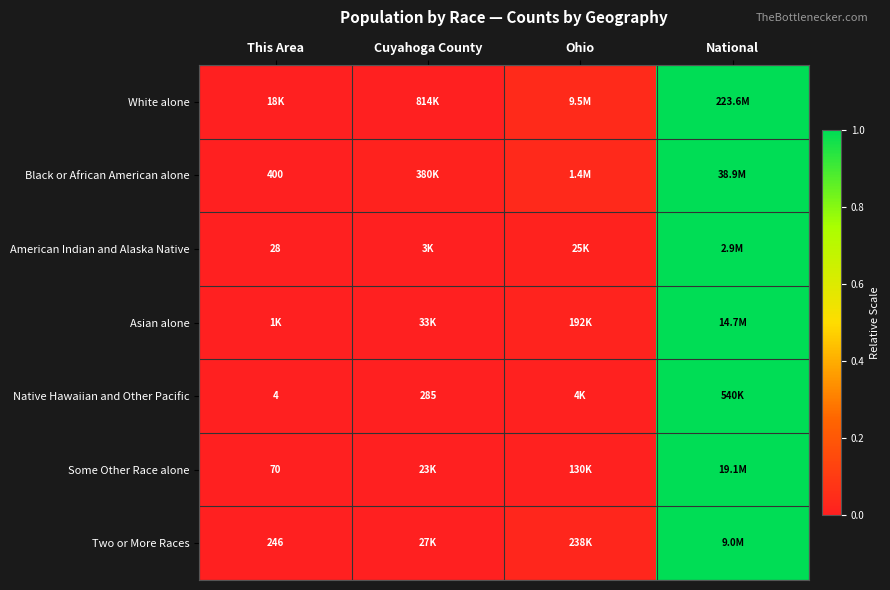

Rank the series at Cuyahoga County from lowest to highest value.

Native Hawaiian and Other Pacific, American Indian and Alaska Native, Some Other Race alone, Asian alone, Two or More Races, White alone, Black or African American alone